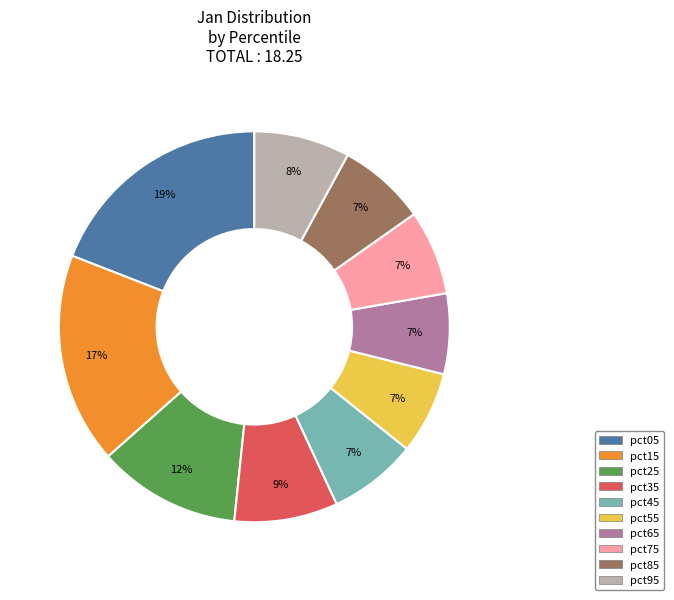

Which category has the biggest portion of the pie?

pct05